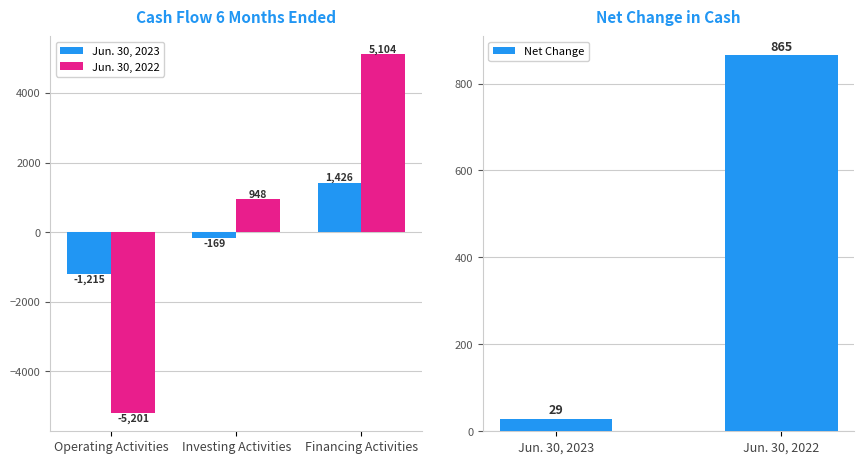

What is the spread (max minus min) of values at Investing Activities?

1117